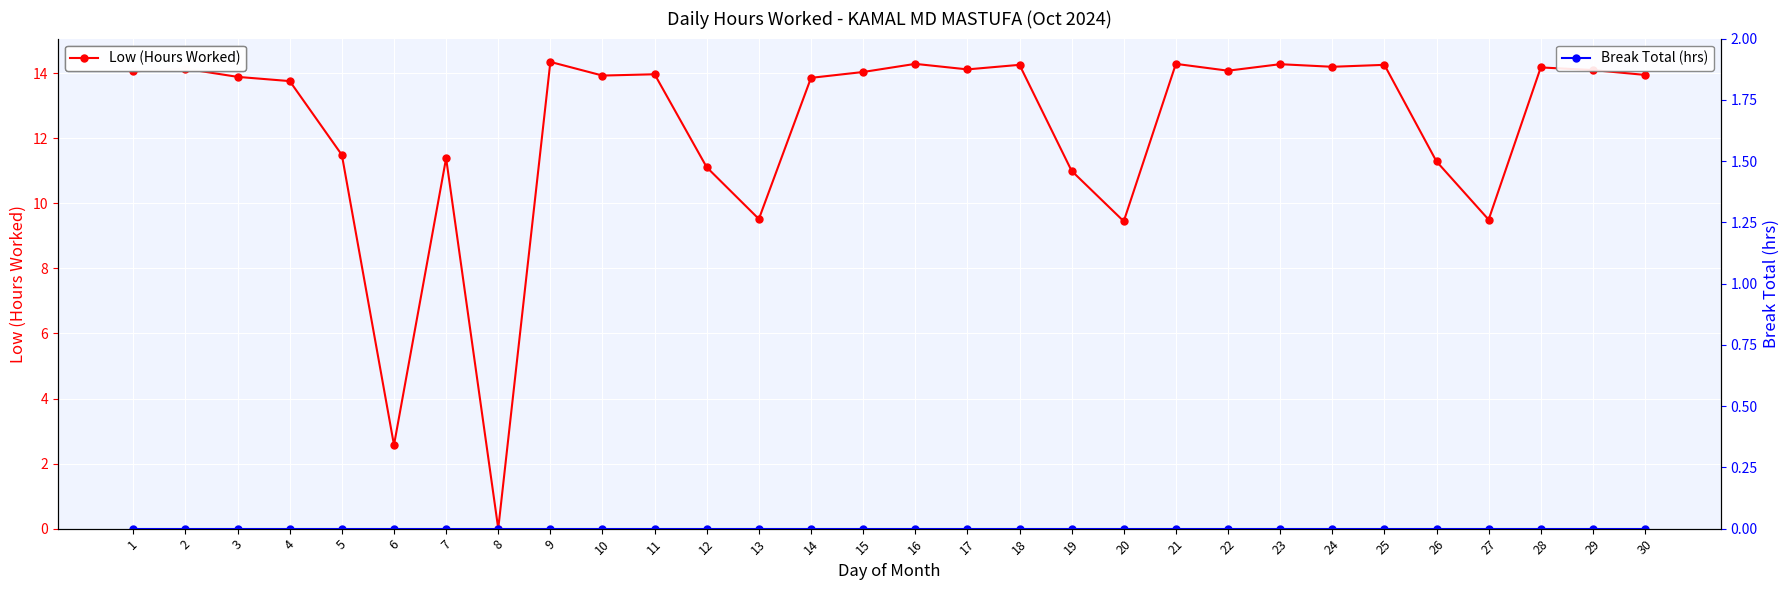

What is the difference between the second highest and second lowest values in the Low (Hours Worked) series?

11.7